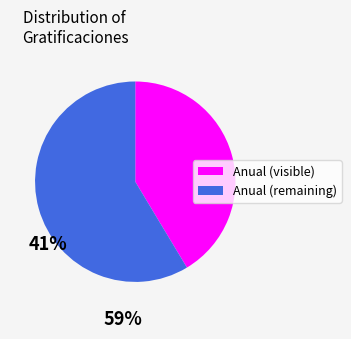

Does any single category account for the majority?

Yes